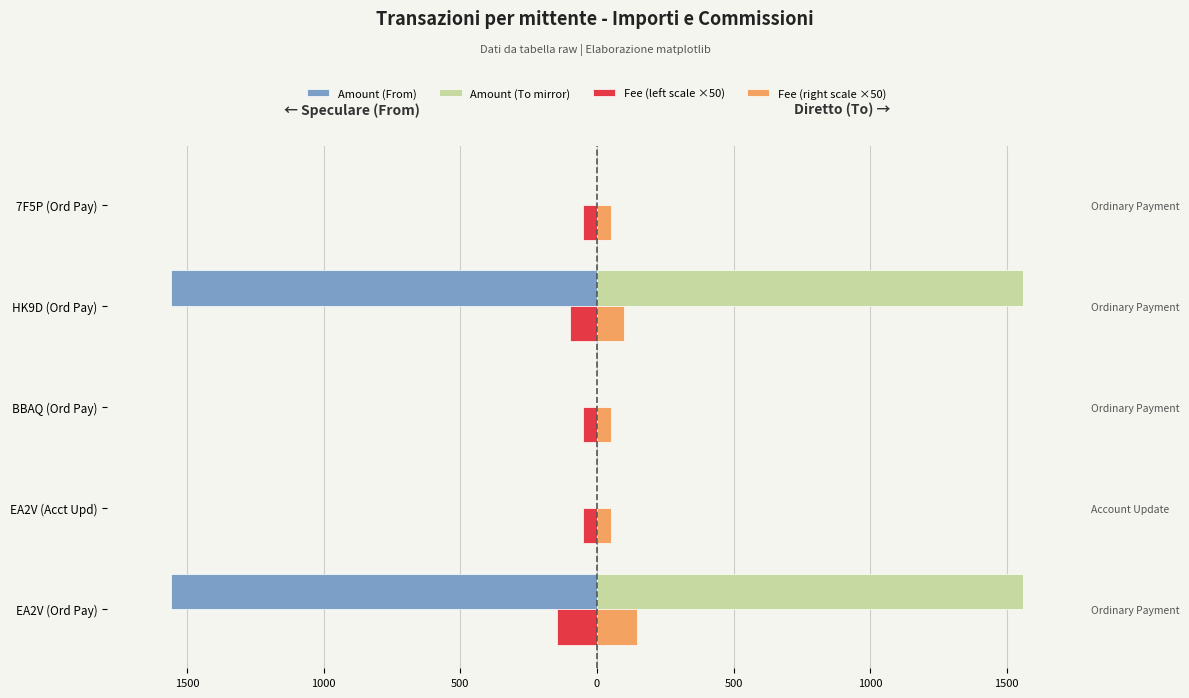

What is the sum of all Fee (right scale ×50) values?

396.1